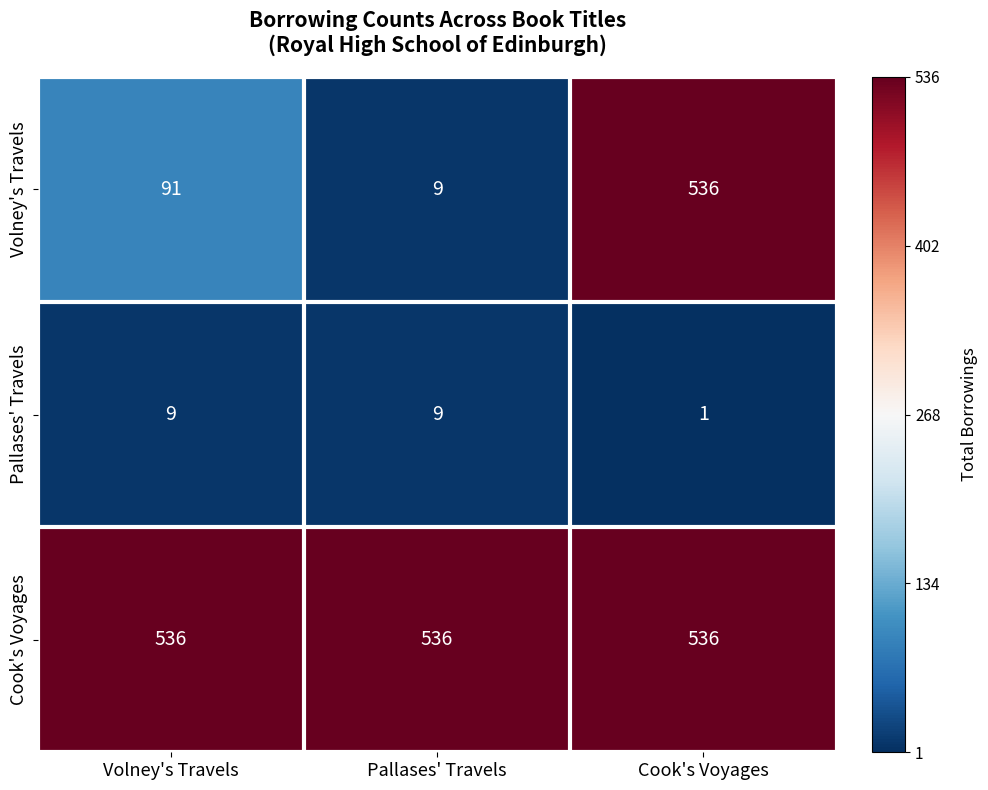

How many categories are shown in the chart?

3